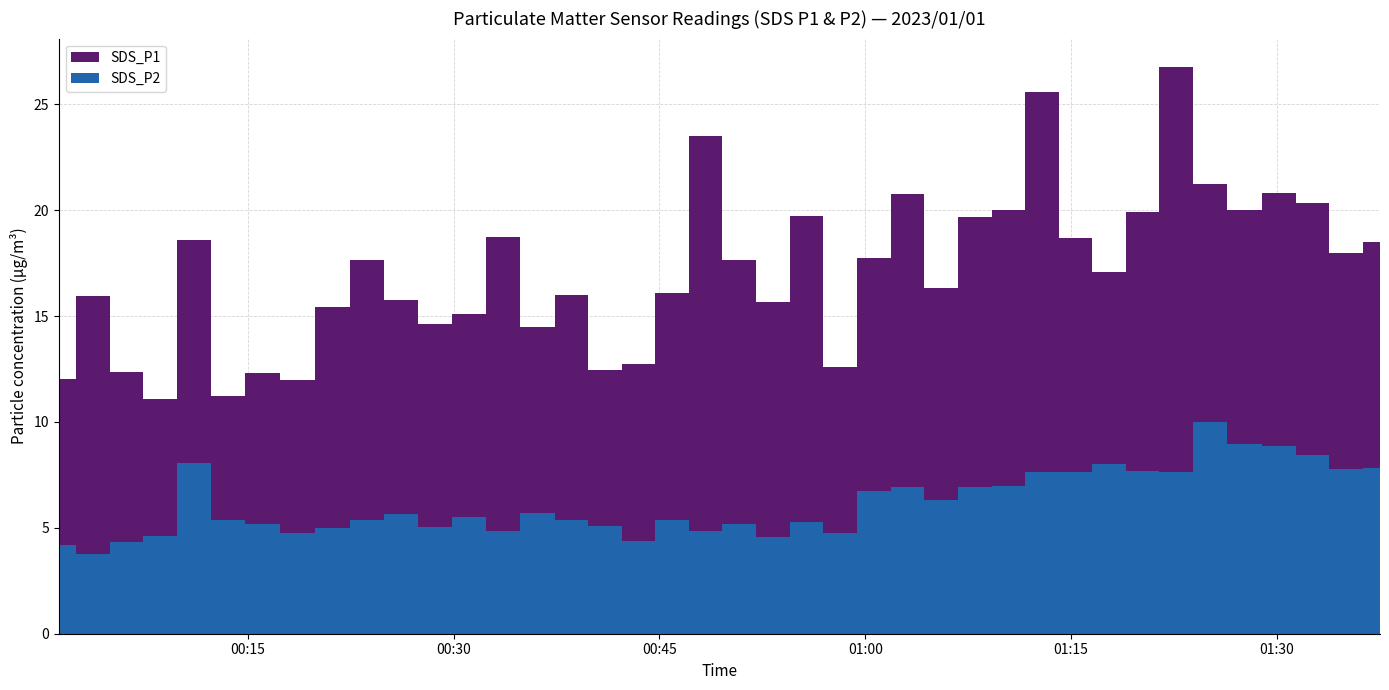

How many data points in SDS_P2 are less than 5?

10